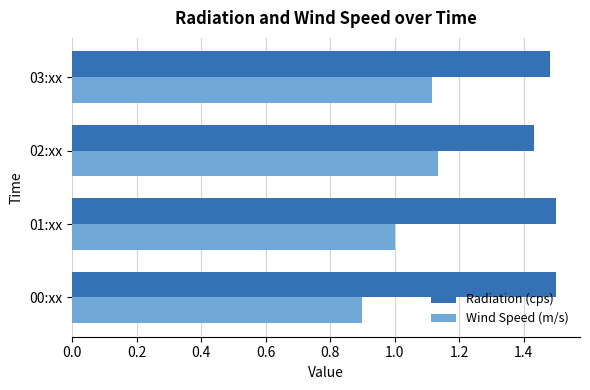

What is the difference between the highest and lowest values at 00:xx?

0.6